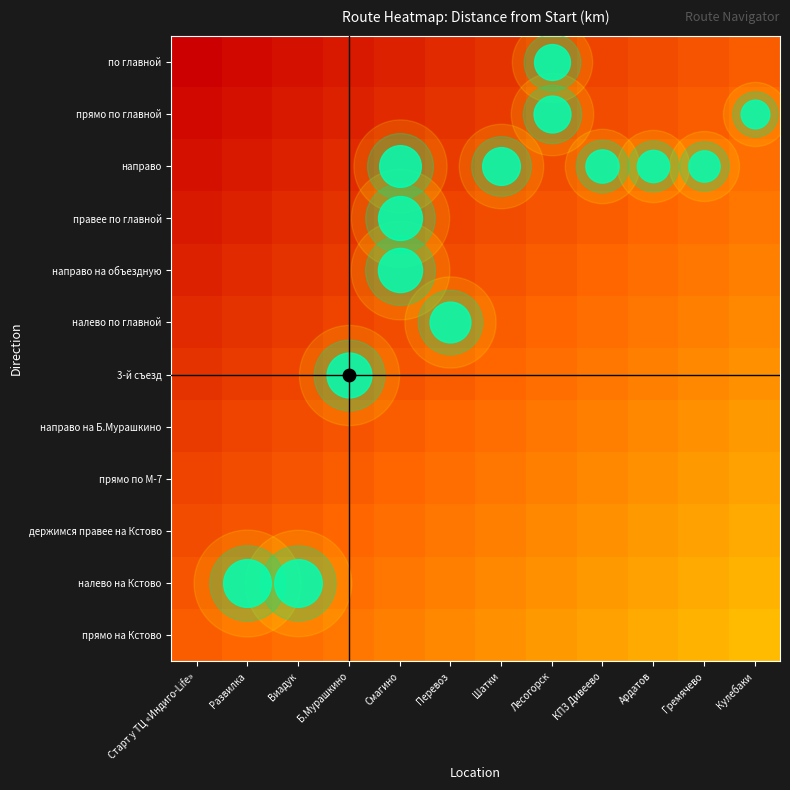

How many series are shown in this chart?

12